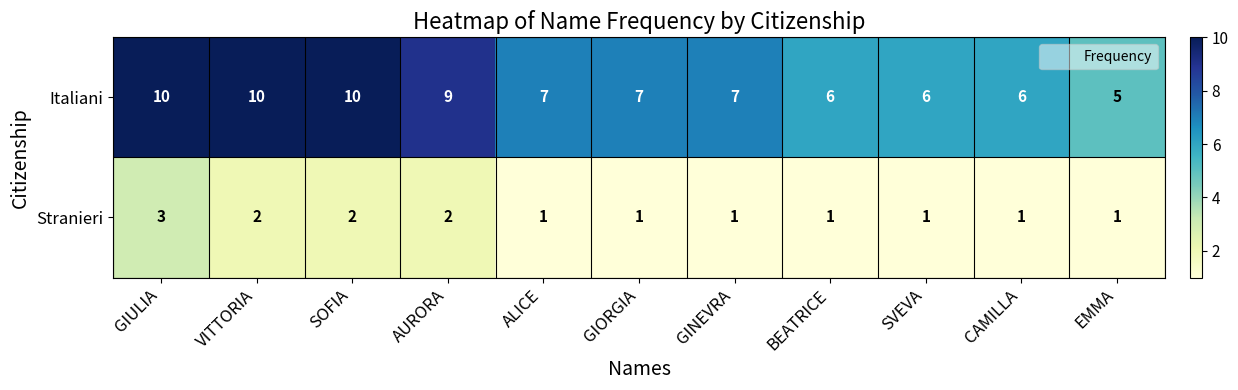

Rank the series by their average value, from highest to lowest.

Italiani, Stranieri